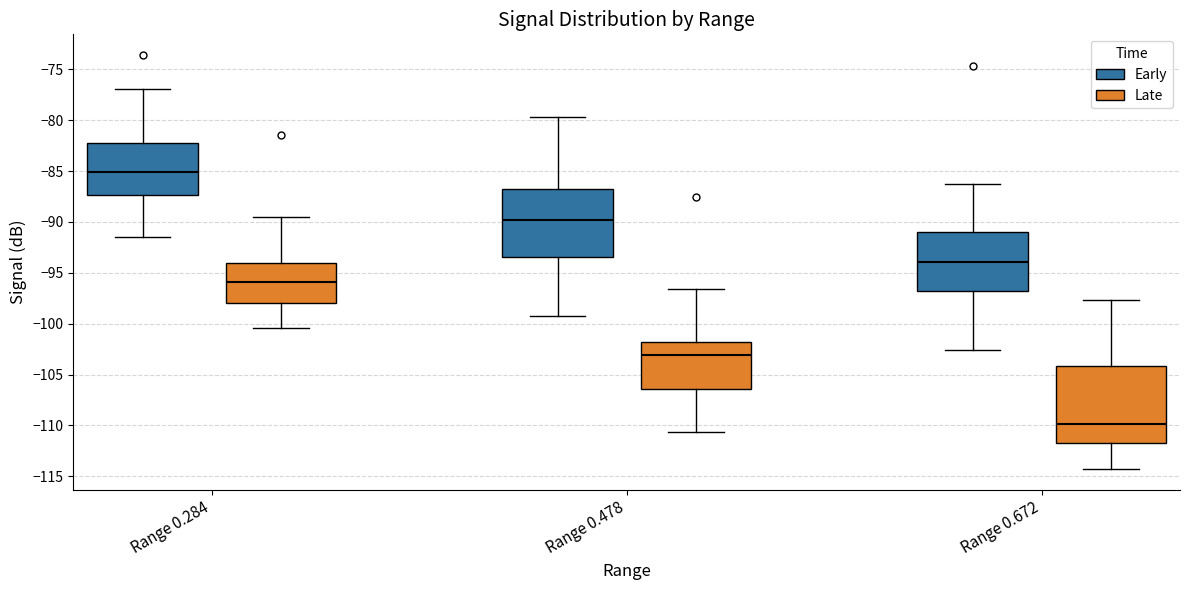

Which box's median line is the lowest?

Range 0.672 (Late)